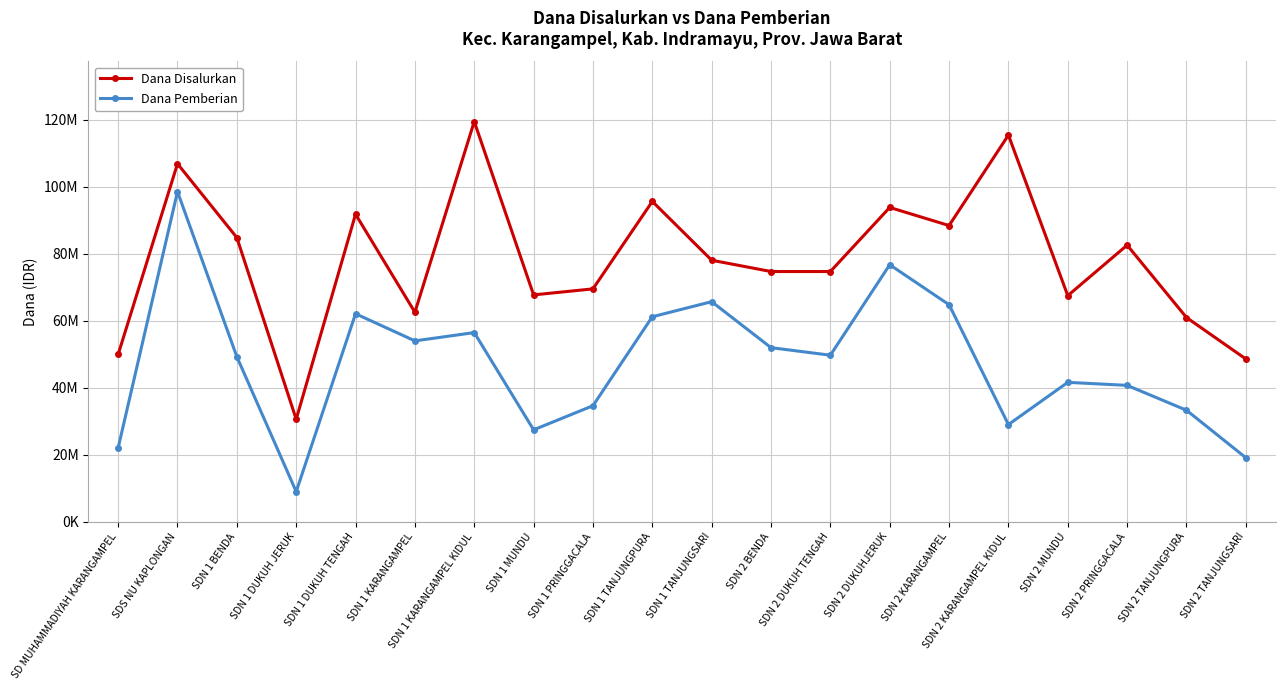

List the series in order of their peak value, lowest first.

Dana Pemberian, Dana Disalurkan